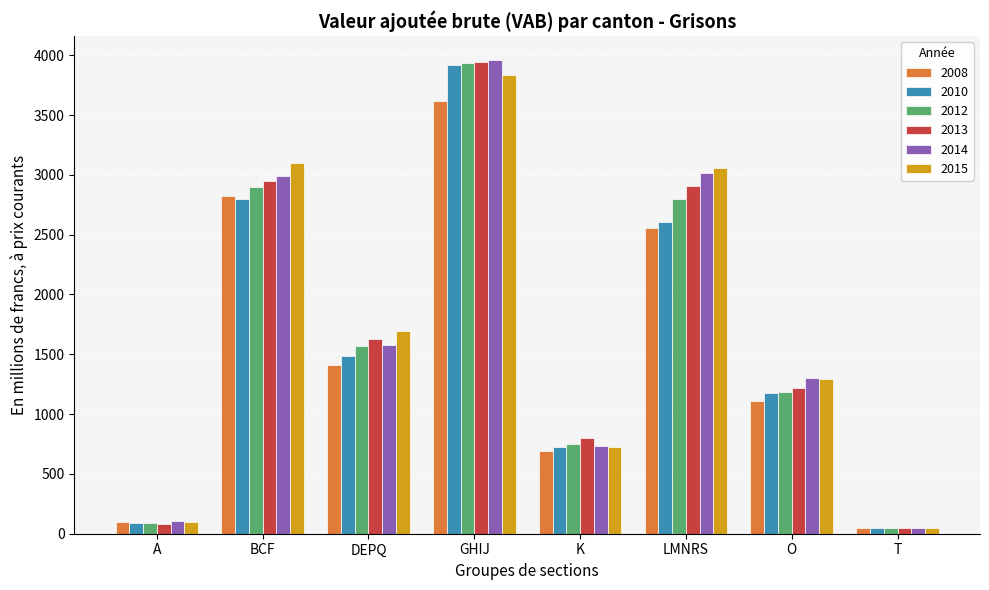

At which label does 2015 reach its minimum?

T